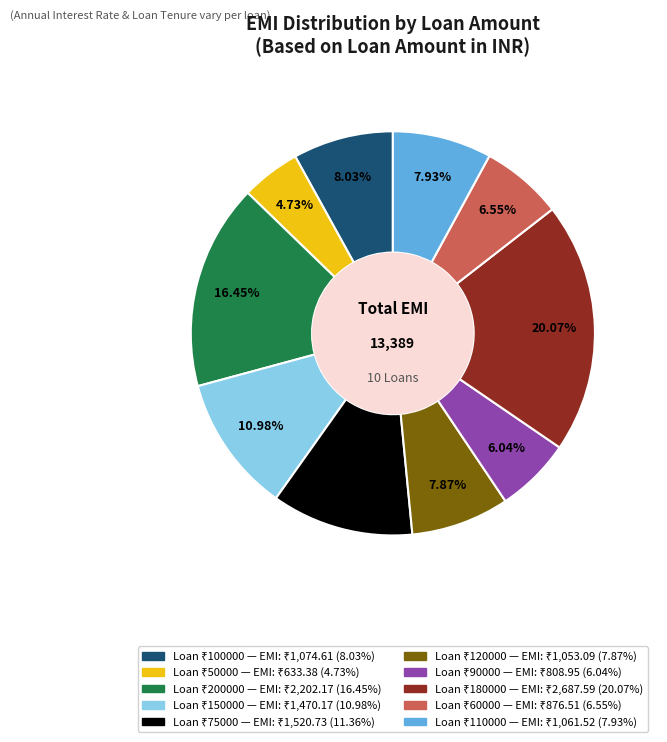

Is there a majority slice in this chart?

No